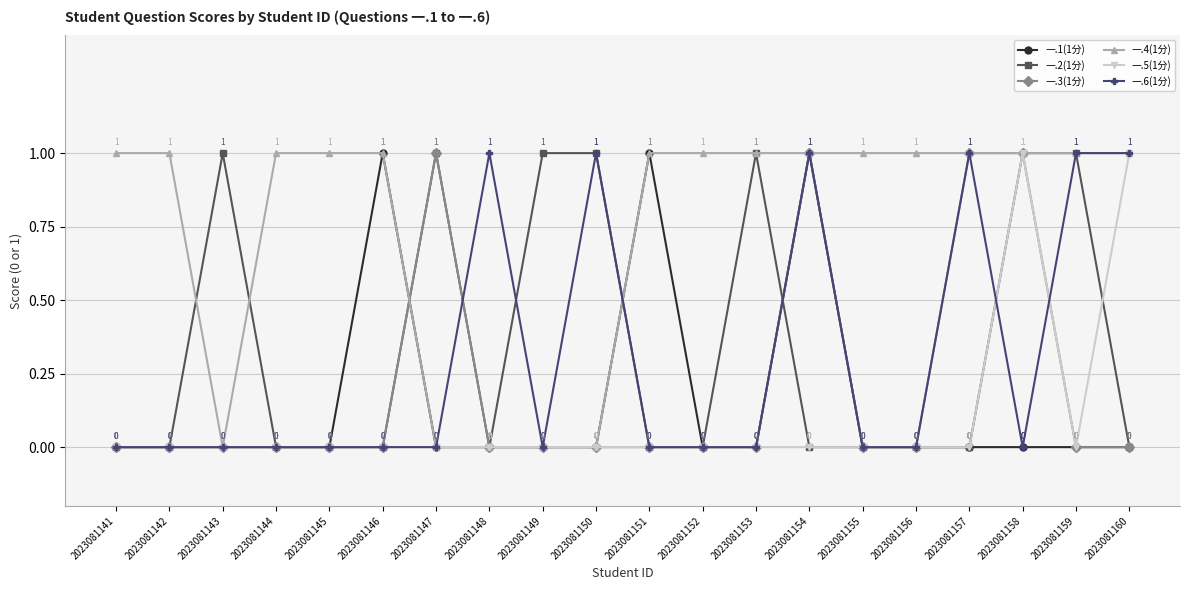

Reading left to right, what are all the values shown in this chart?

一.1(1分): 2023081141=0	2023081142=0	2023081143=0	2023081144=0	2023081145=0	2023081146=1	2023081147=0	2023081148=0	2023081149=0	2023081150=0	2023081151=1	2023081152=0	2023081153=0	2023081154=1	2023081155=0	2023081156=0	2023081157=0	2023081158=0	2023081159=0	2023081160=0
一.2(1分): 2023081141=0	2023081142=0	2023081143=1	2023081144=0	2023081145=0	2023081146=0	2023081147=1	2023081148=0	2023081149=1	2023081150=1	2023081151=0	2023081152=0	2023081153=1	2023081154=0	2023081155=0	2023081156=0	2023081157=0	2023081158=1	2023081159=1	2023081160=0
一.3(1分): 2023081141=0	2023081142=0	2023081143=0	2023081144=0	2023081145=0	2023081146=0	2023081147=1	2023081148=0	2023081149=0	2023081150=0	2023081151=0	2023081152=0	2023081153=0	2023081154=1	2023081155=0	2023081156=0	2023081157=1	2023081158=1	2023081159=0	2023081160=0
一.4(1分): 2023081141=1	2023081142=1	2023081143=0	2023081144=1	2023081145=1	2023081146=1	2023081147=0	2023081148=0	2023081149=0	2023081150=0	2023081151=1	2023081152=1	2023081153=1	2023081154=1	2023081155=1	2023081156=1	2023081157=1	2023081158=1	2023081159=1	2023081160=1
一.5(1分): 2023081141=0	2023081142=0	2023081143=0	2023081144=0	2023081145=0	2023081146=0	2023081147=0	2023081148=0	2023081149=0	2023081150=0	2023081151=0	2023081152=0	2023081153=0	2023081154=0	2023081155=0	2023081156=0	2023081157=0	2023081158=1	2023081159=0	2023081160=1
一.6(1分): 2023081141=0	2023081142=0	2023081143=0	2023081144=0	2023081145=0	2023081146=0	2023081147=0	2023081148=1	2023081149=0	2023081150=1	2023081151=0	2023081152=0	2023081153=0	2023081154=1	2023081155=0	2023081156=0	2023081157=1	2023081158=0	2023081159=1	2023081160=1